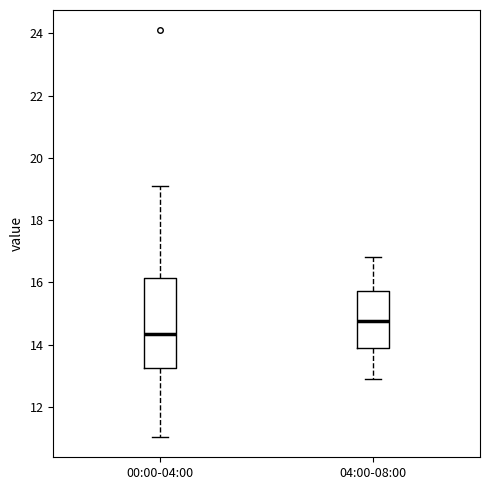

Comparing the boxes themselves (not the whiskers), which one is the tallest?

00:00-04:00